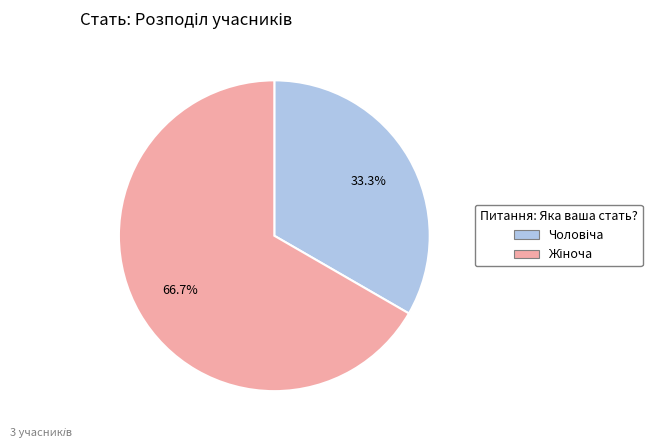

How many segments does this pie chart have?

2